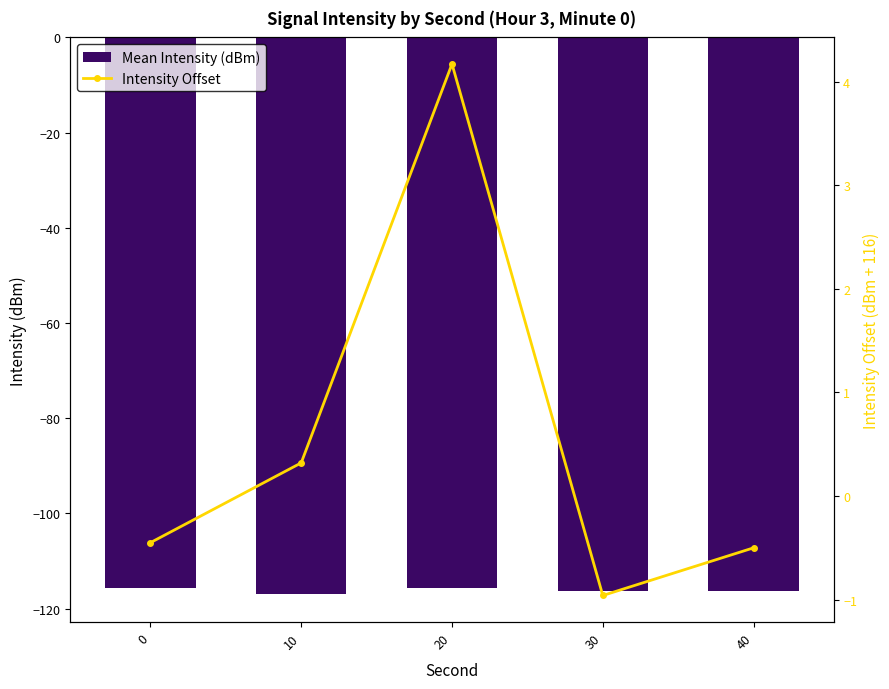

Rank the categories by Intensity Offset value from highest to lowest.

20, 10, 0, 40, 30